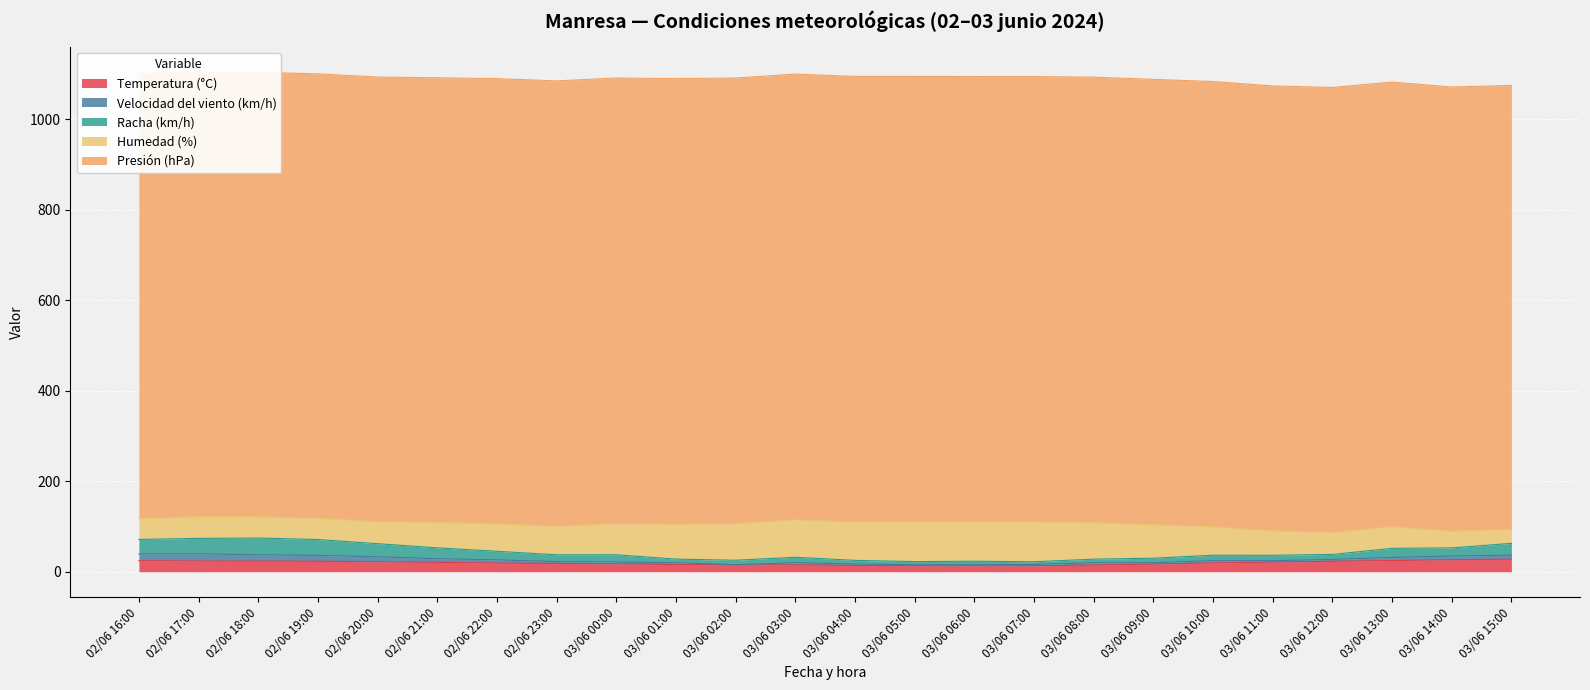

True or false: Temperatura (°C) and Presión (hPa) intersect in this chart.

False